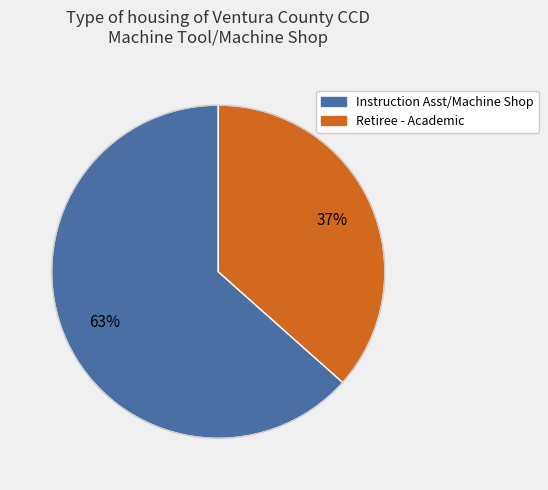

Which category accounts for the majority?

Instruction Asst/Machine Shop